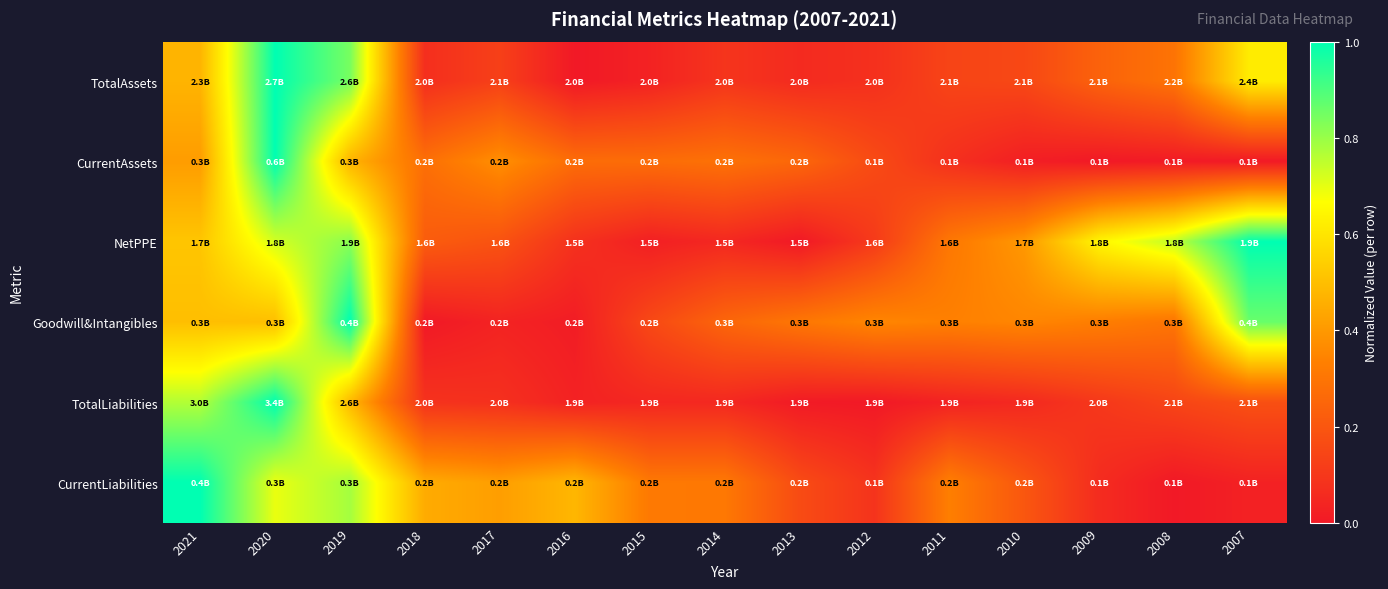

What is the spread (max minus min) of values at 2014?

0.3